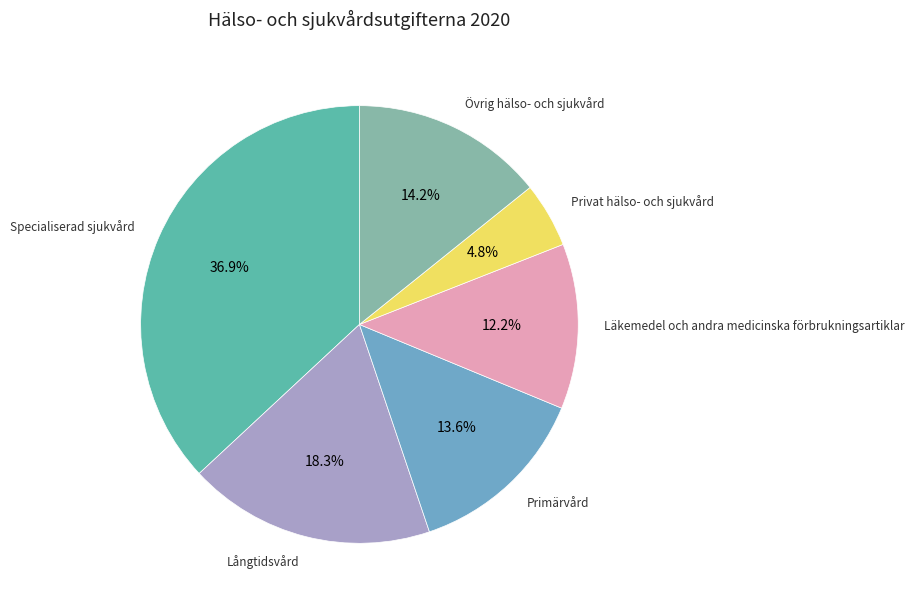

Is there a majority slice in this chart?

No